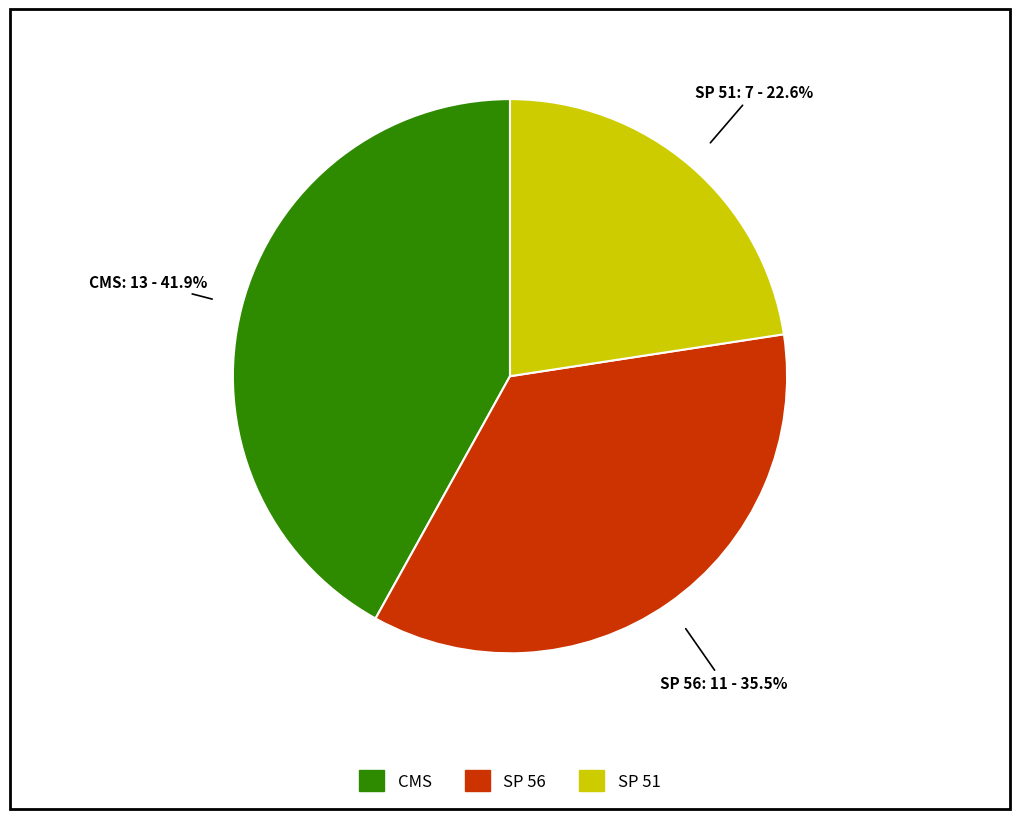

Which slice is the largest?

CMS